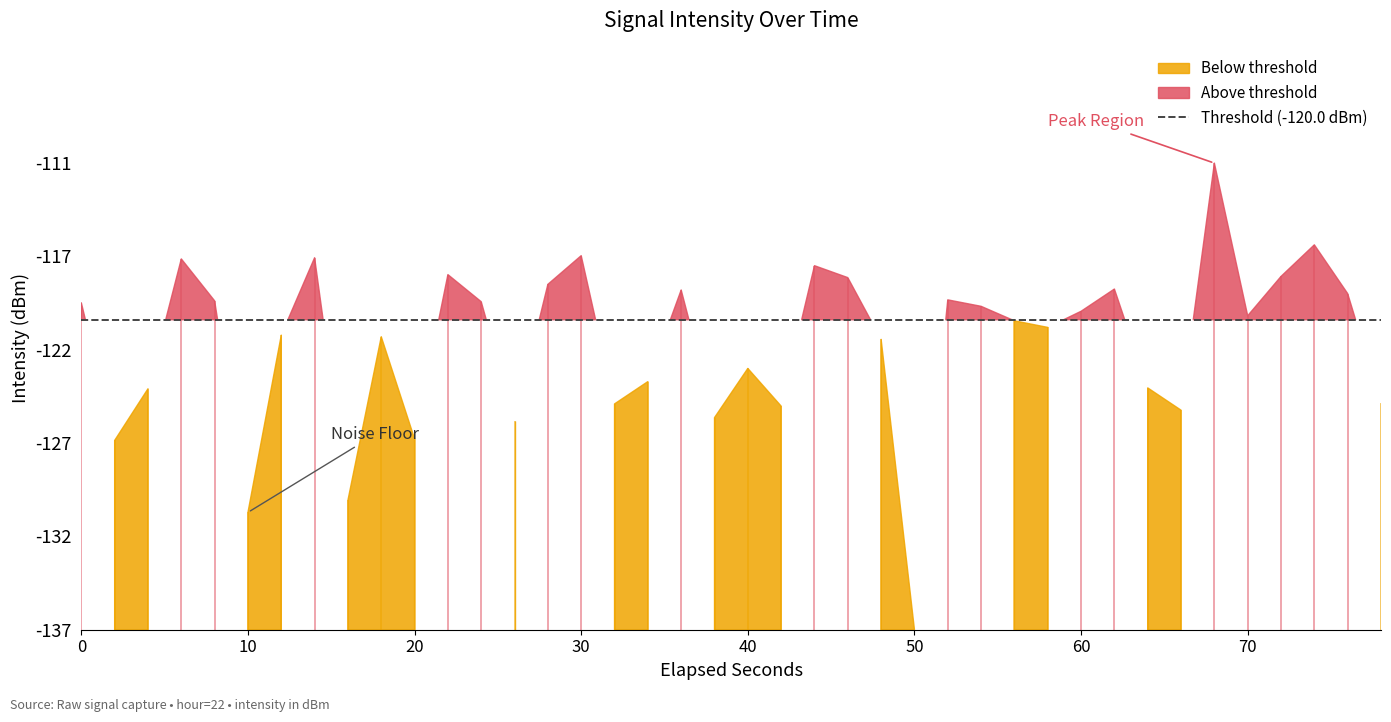

What is the sum of the values at 12 and 1?

-245.6